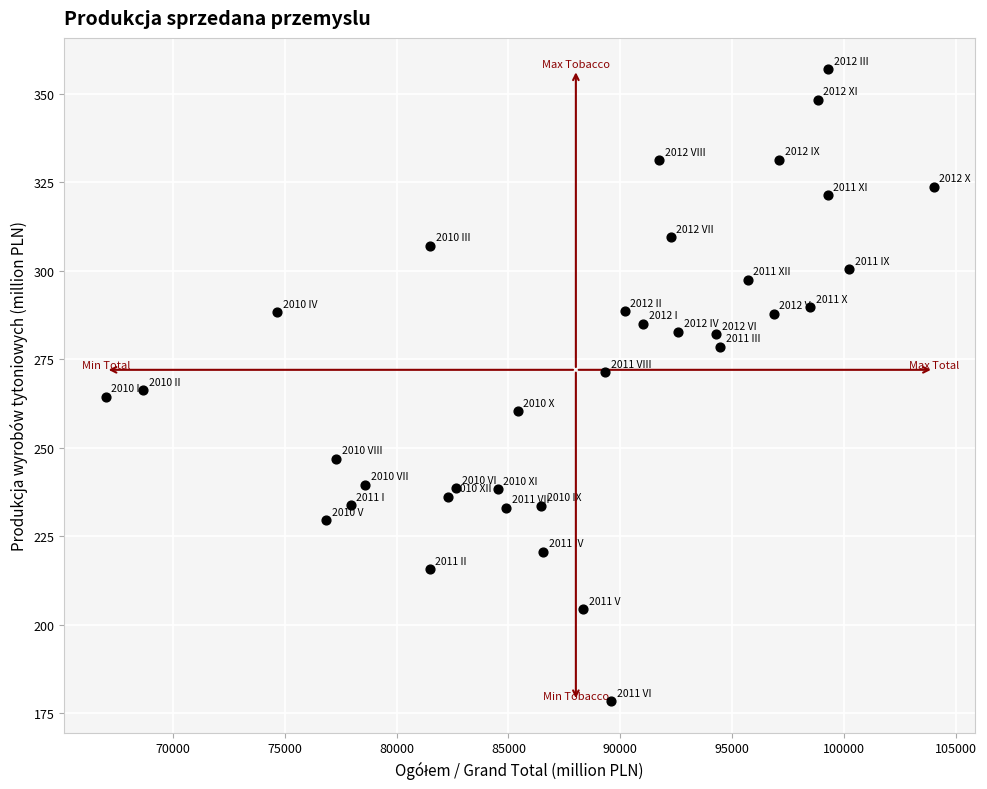

What is the range of X values (max minus min)?

36989.3